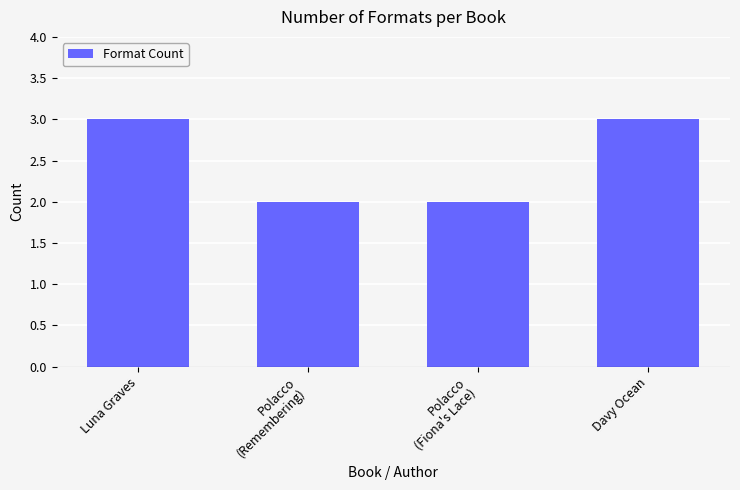

Read the value at Davy Ocean.

3